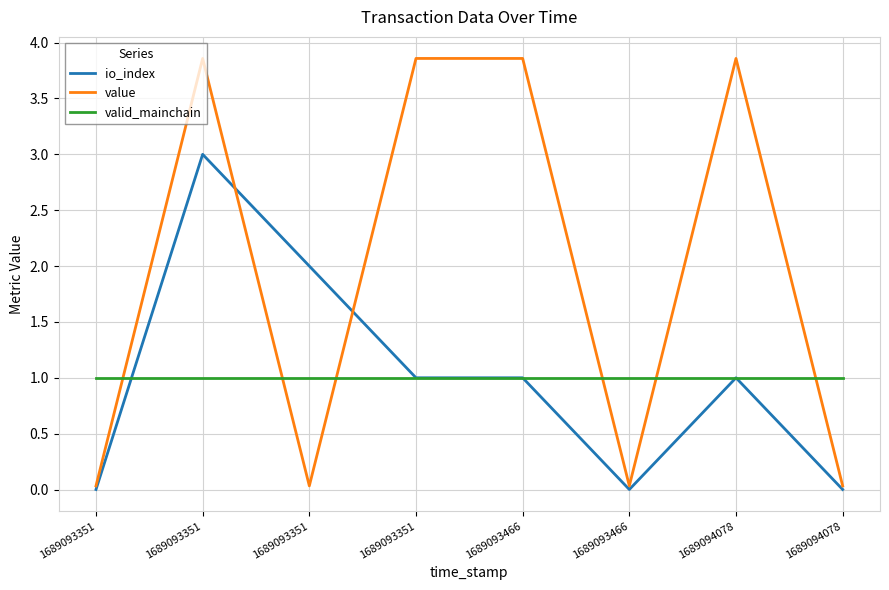

What is the difference between the second highest and minimum values in the value series?

3.8